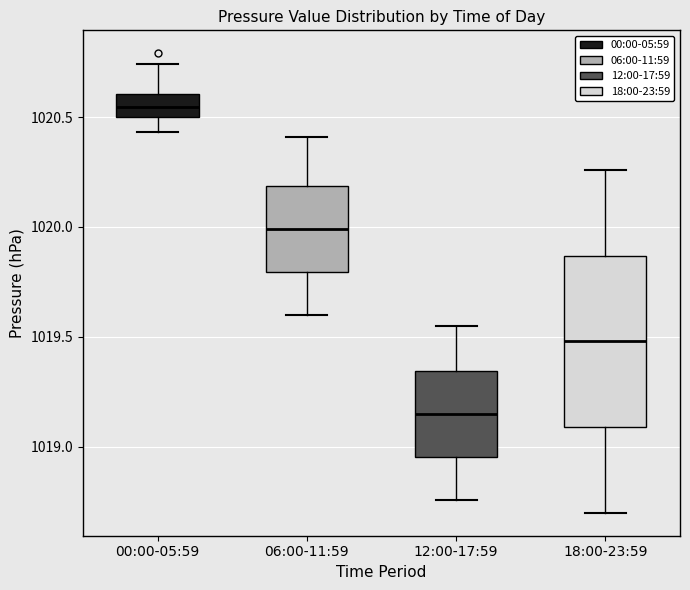

Where does the median line of the box for 06:00-11:59 sit on the y-axis? The values are not printed on the chart, so give them approximately, as read against the axis.

1020.00